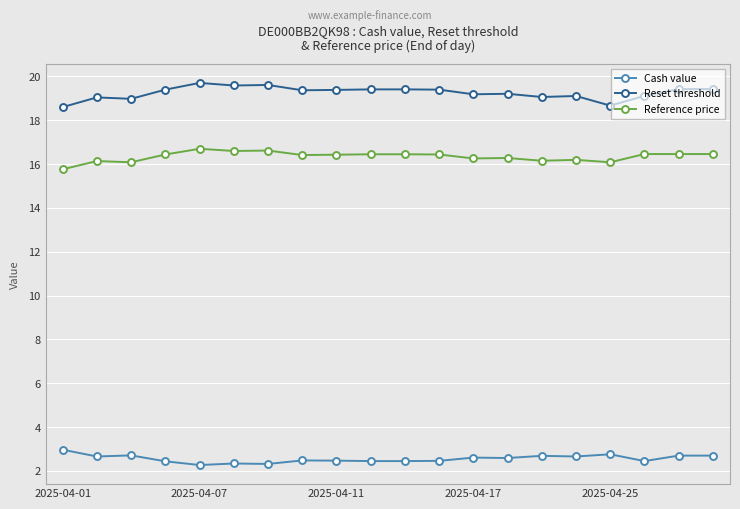

At how many categories does at least one series exceed 10?

20